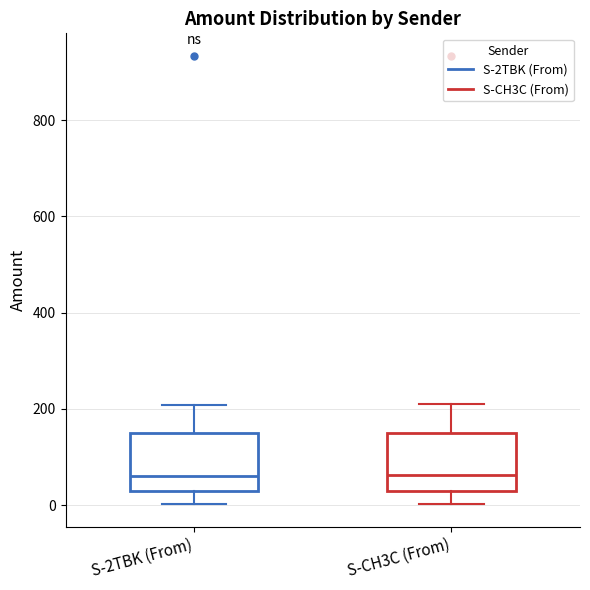

Where does the median line of the box for S-2TBK (From) sit on the y-axis? The values are not printed on the chart, so give them approximately, as read against the axis.

60